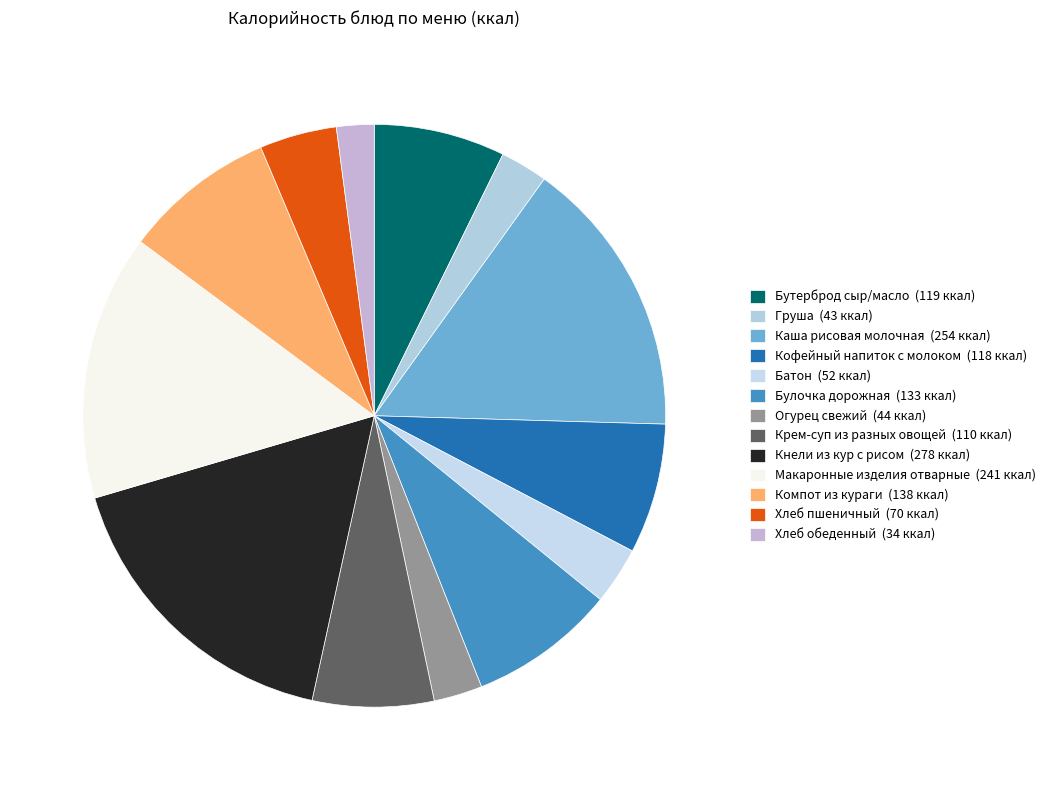

To the nearest percent, what is the average slice percentage?

8%